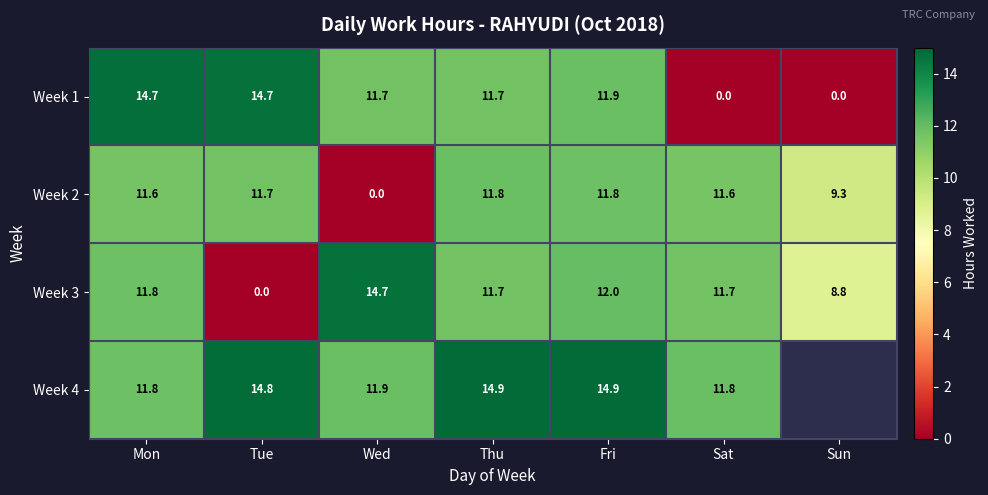

At which label does Week 3 first exceed 11?

Mon